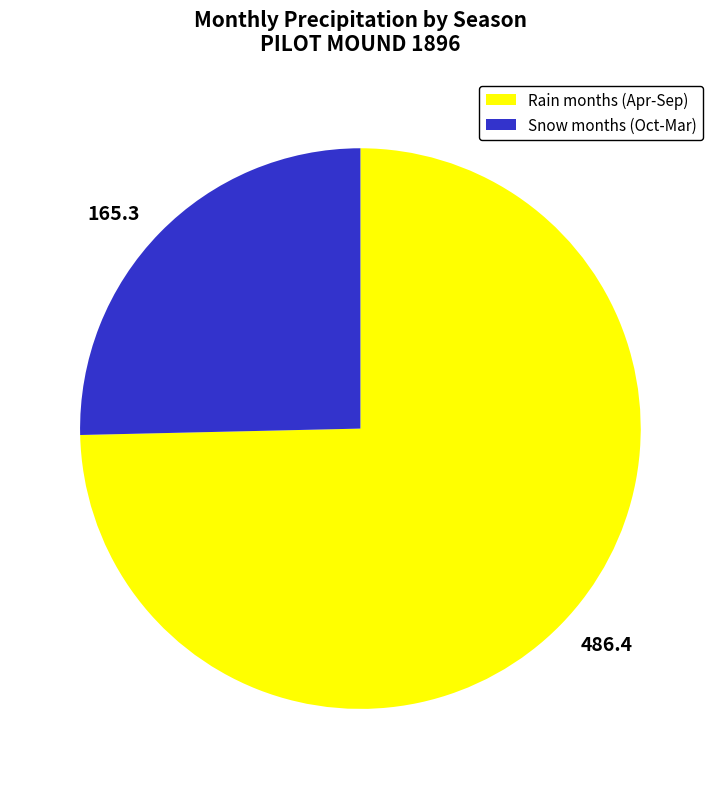

Which slice is the smallest?

Snow months (Oct-Mar)